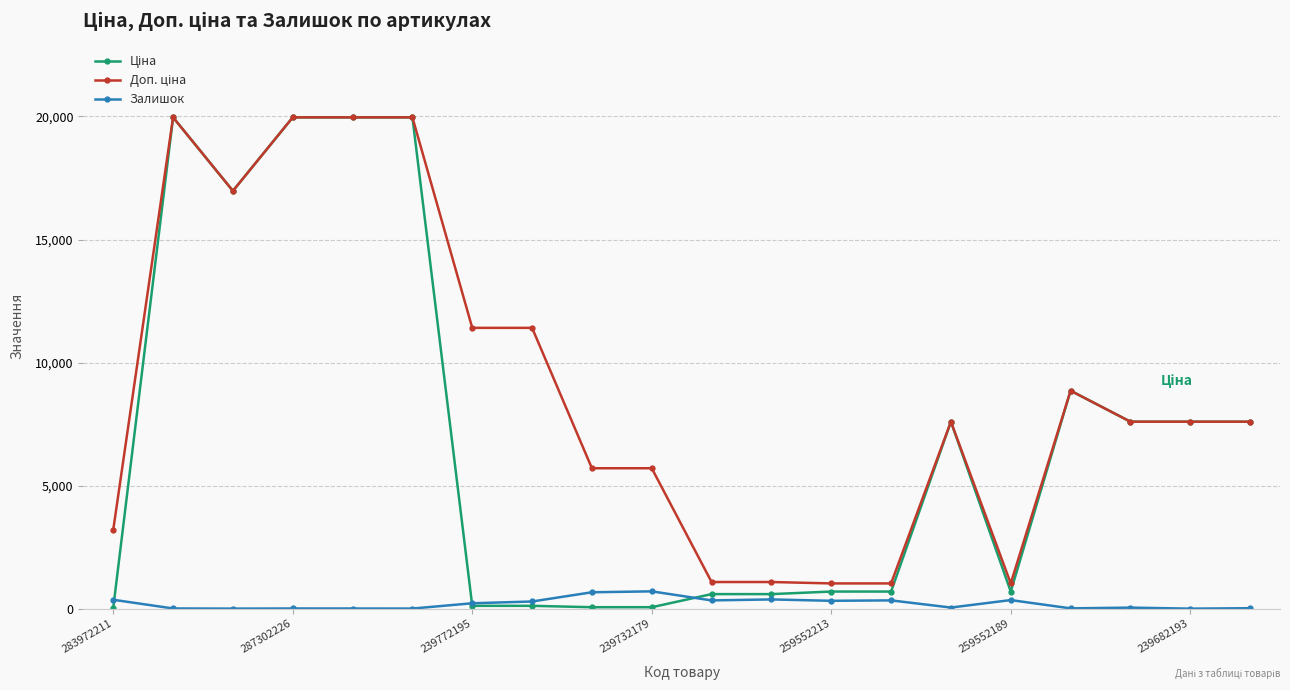

At how many categories does at least one series exceed 1561?

15